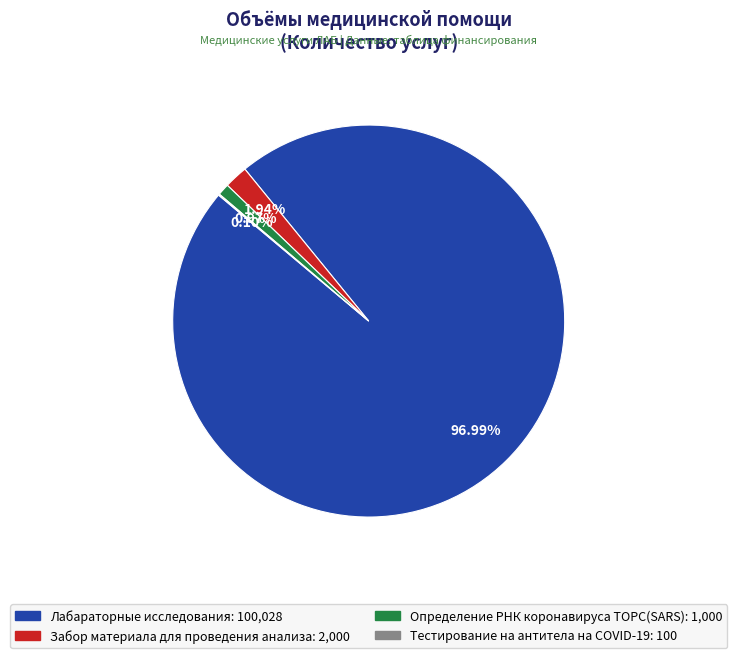

What is the ratio of the value at Лабараторные исследования to the value at Определение РНК коронавируса ТОРС(SARS)?

100.0